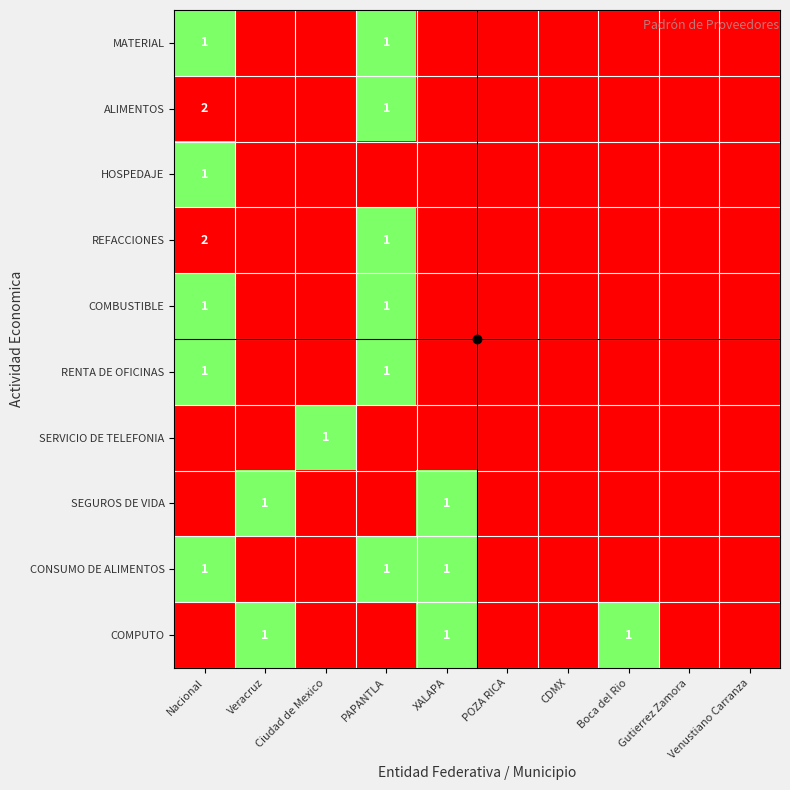

The COMBUSTIBLE series shows 0 at PAPANTLA. True or false?

False